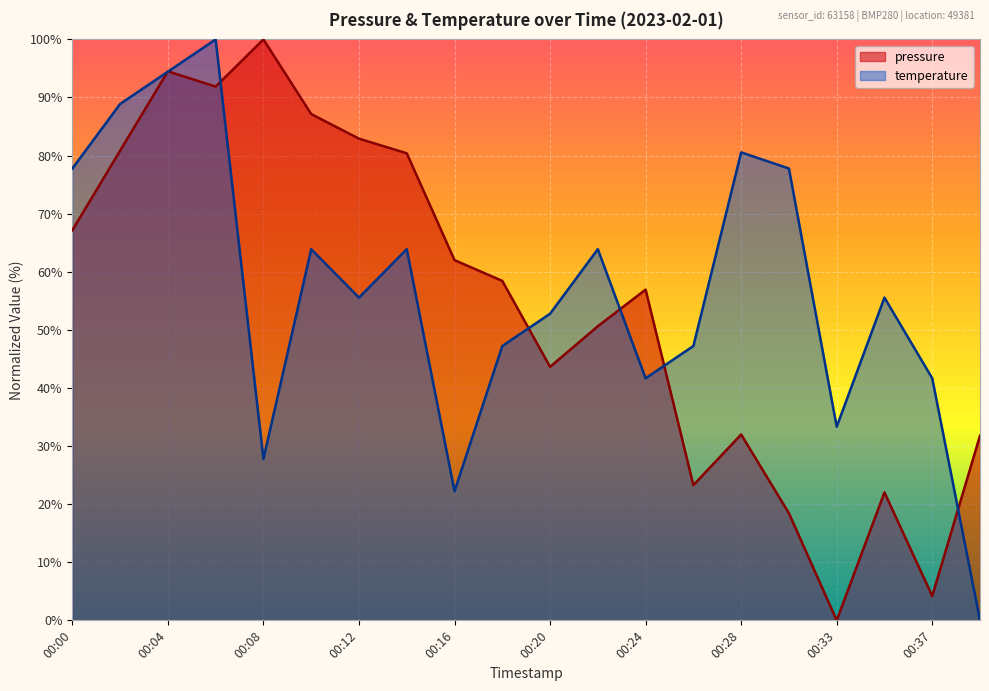

Is it true that pressure equals 62.0 at 00:16?

True